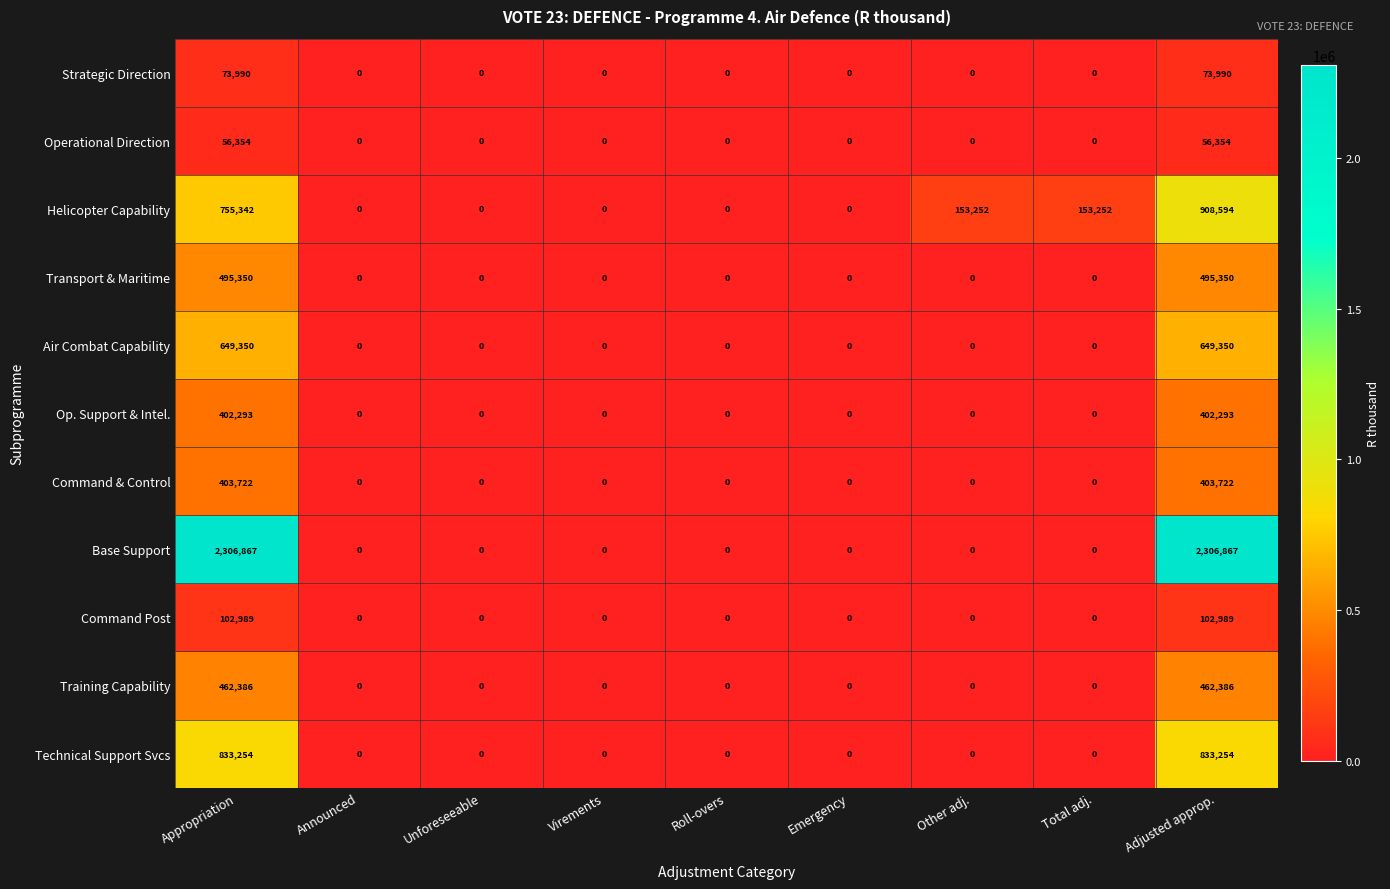

What is the difference between the maximum and minimum values in the Training Capability series?

462386